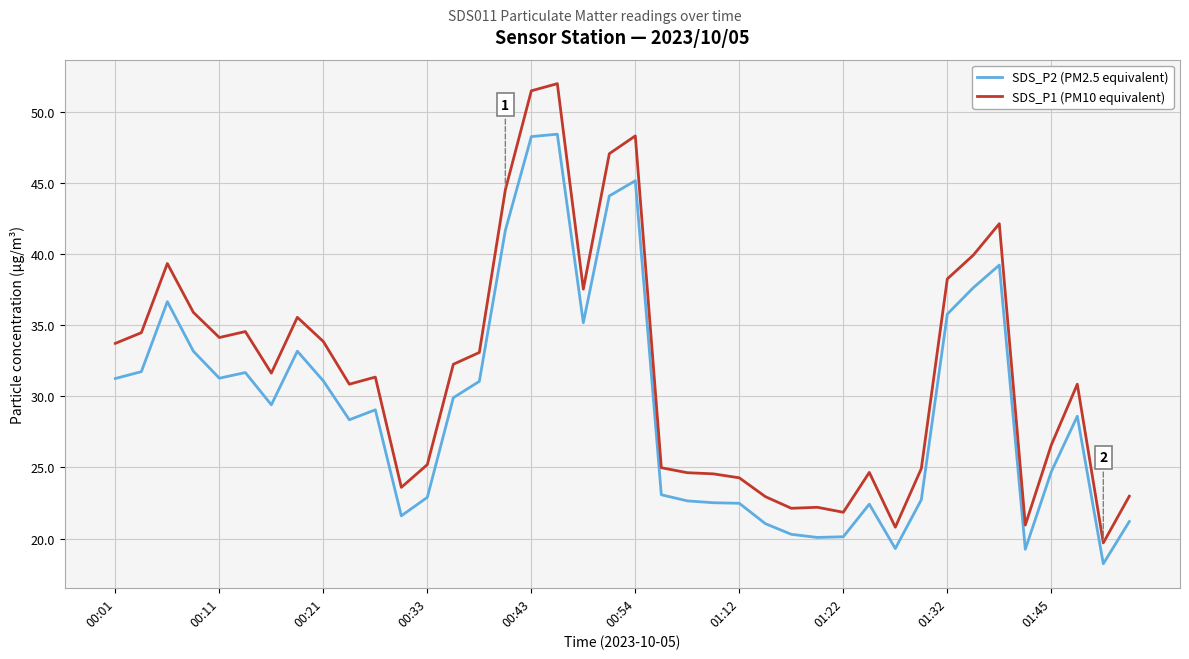

Which series has the widest spread of values?

SDS_P1 (PM10 equivalent)